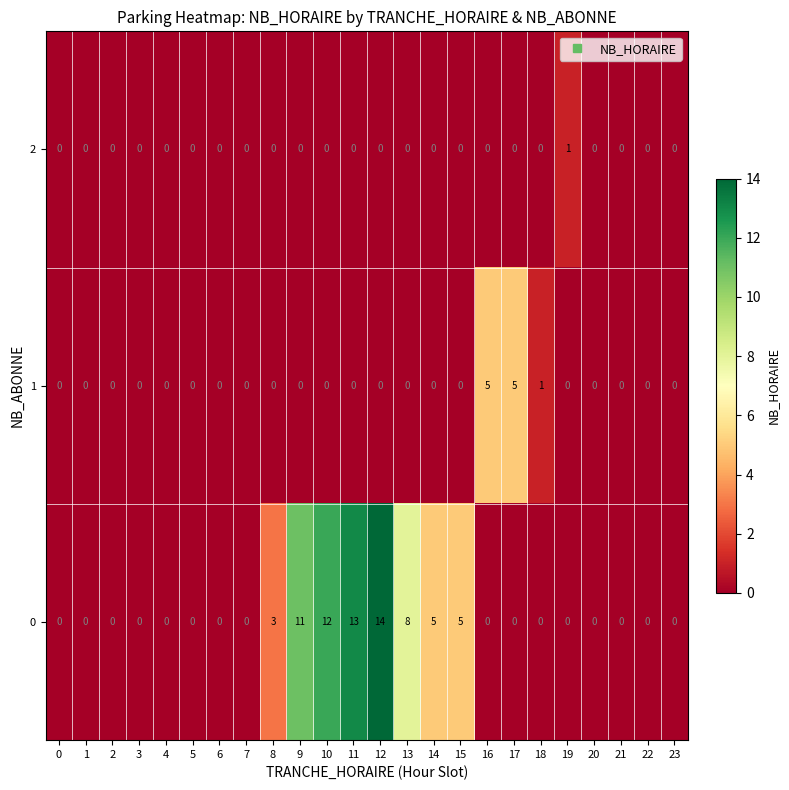

At which label is 1 closest to 2?

18